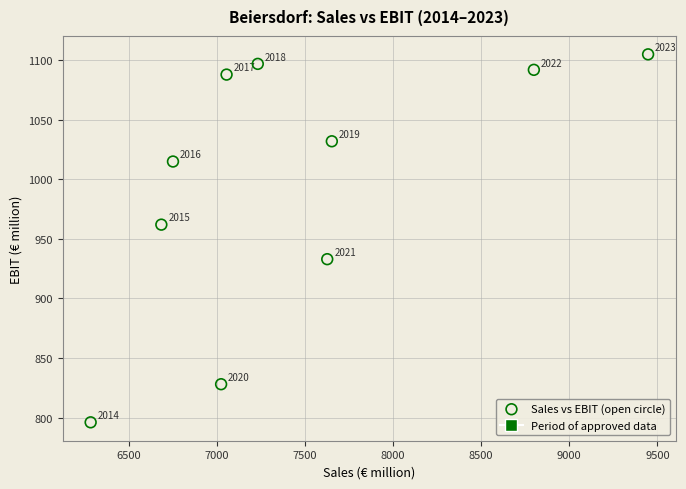

What is the average X value?

7456